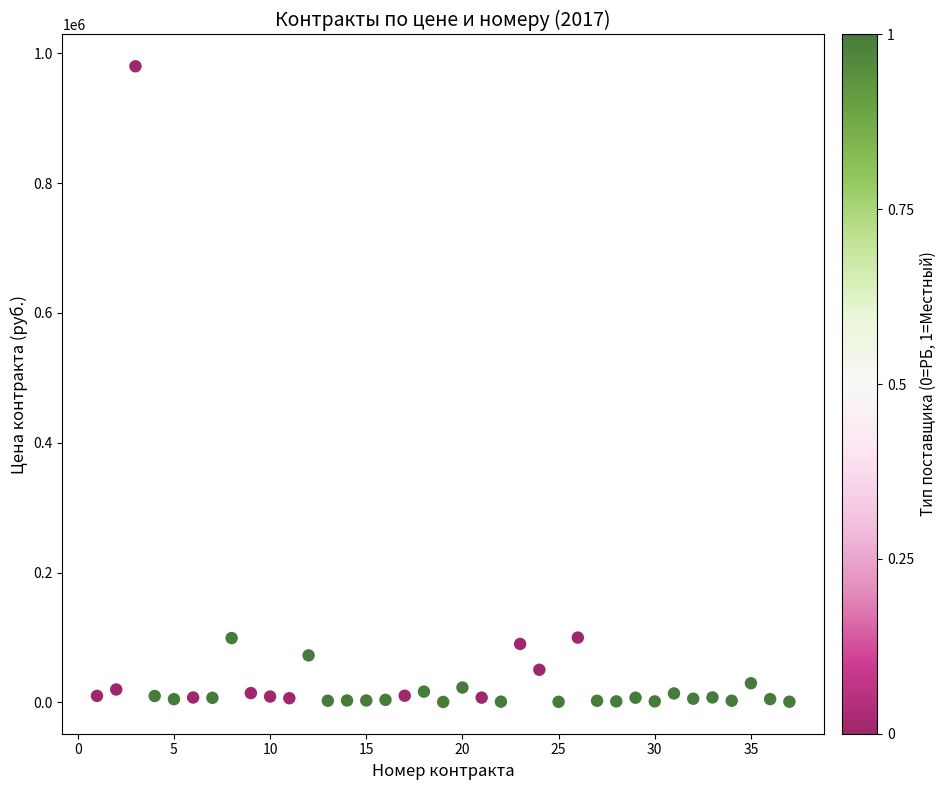

What is the range of X values (max minus min)?

36.0